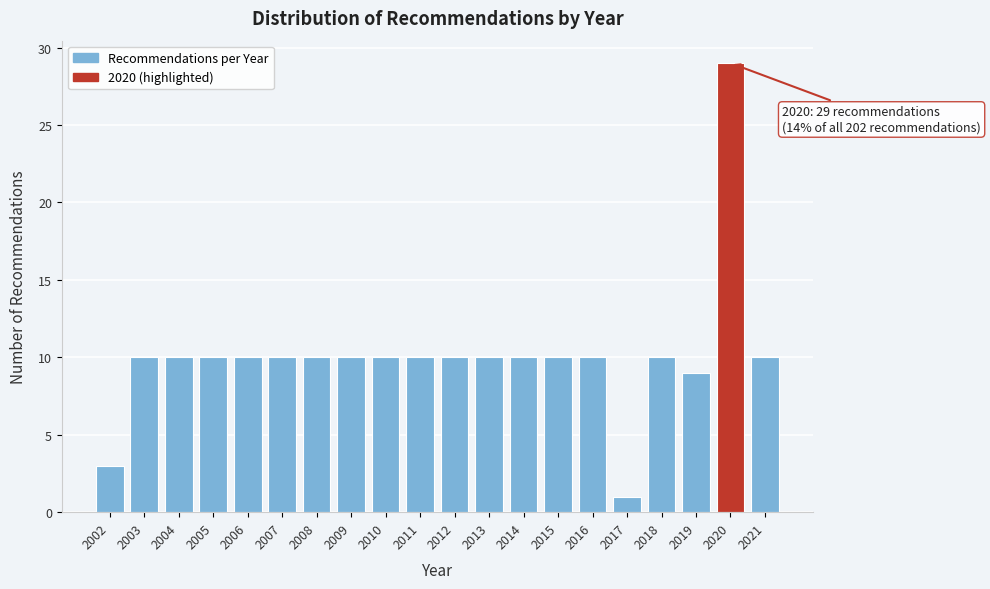

Reading right to left, what are all the values shown in this chart?

2021=10	2020=29	2019=9	2018=10	2017=1	2016=10	2015=10	2014=10	2013=10	2012=10	2011=10	2010=10	2009=10	2008=10	2007=10	2006=10	2005=10	2004=10	2003=10	2002=3